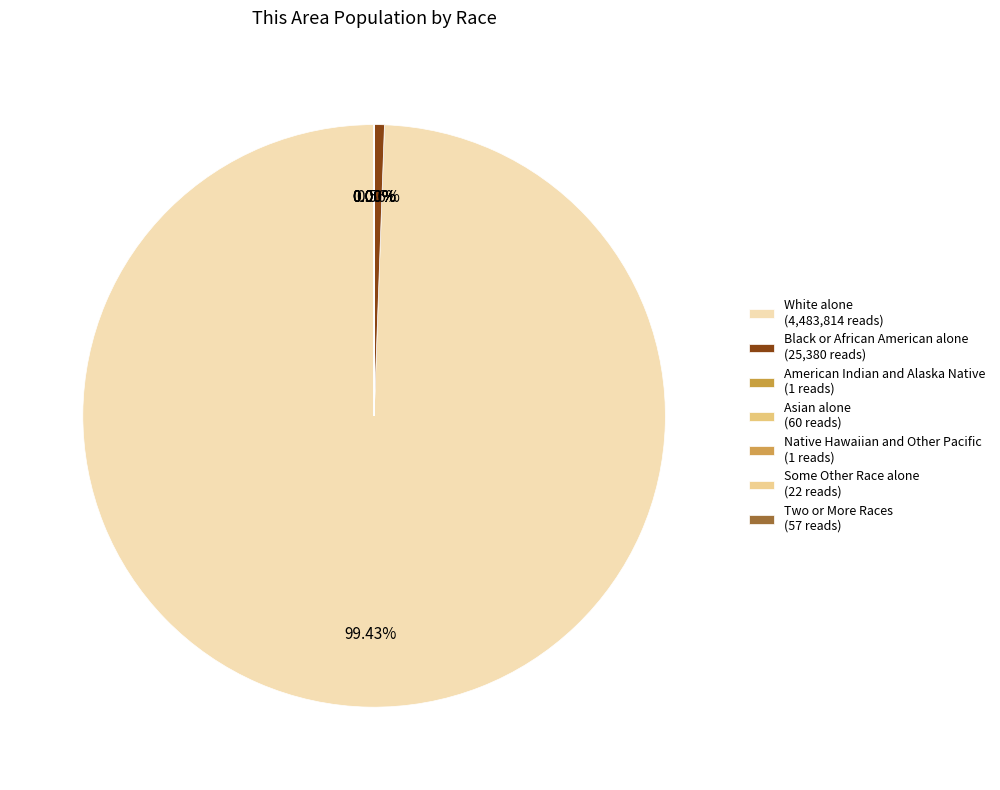

Rank the categories by value from highest to lowest.

White alone, Black or African American alone, Asian alone, Two or More Races, Some Other Race alone, American Indian and Alaska Native, Native Hawaiian and Other Pacific